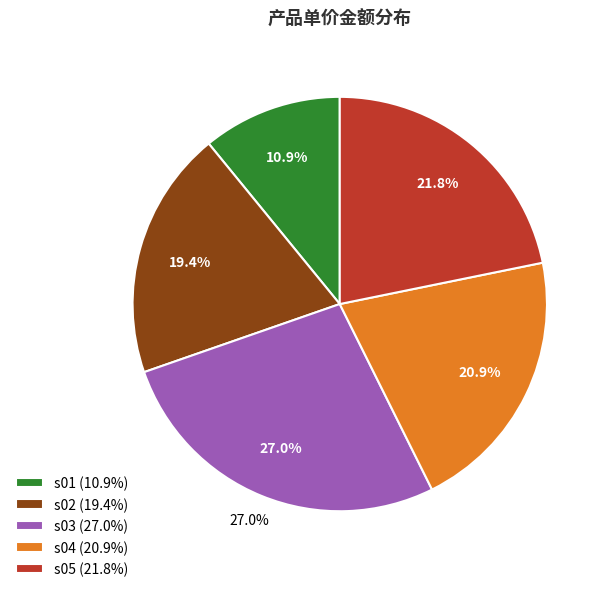

To the nearest percent, what is the difference between the s05 and s01 slice percentages?

11%